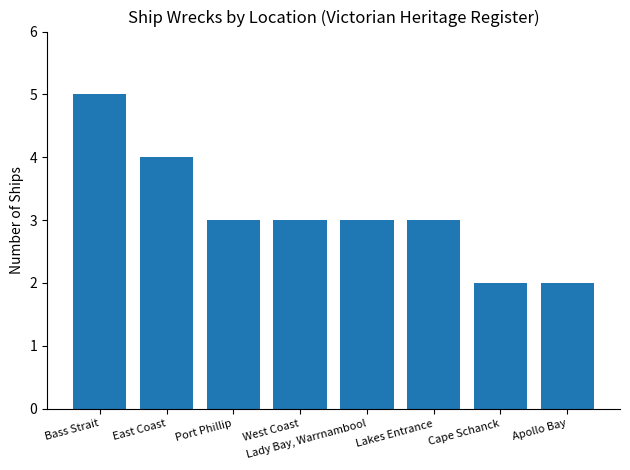

What value does the data have at Lady Bay, Warrnambool?

3